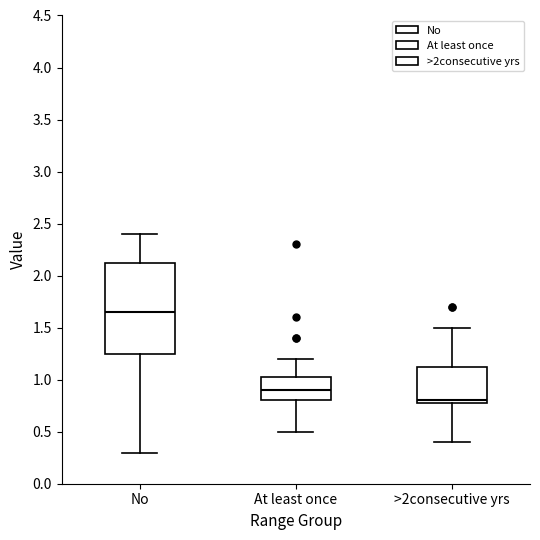

Where does the upper whisker of the box for >2consecutive yrs end on the y-axis? The values are not printed on the chart, so give them approximately, as read against the axis.

1.50